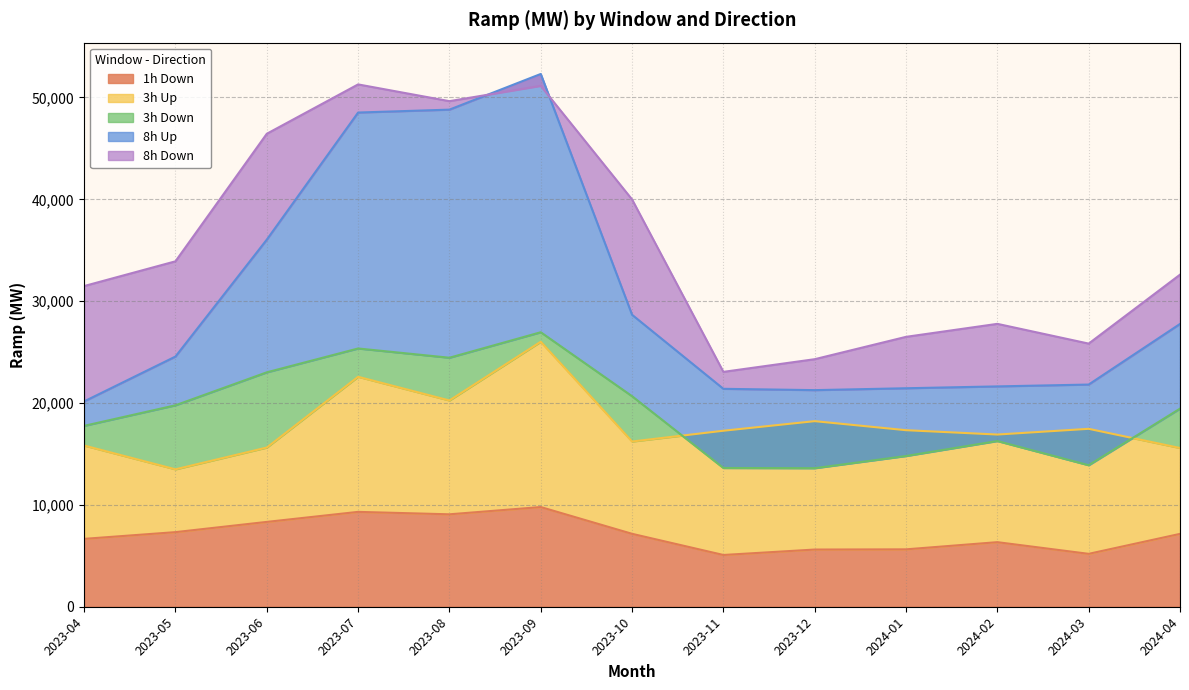

Which series has the largest range (max minus min)?

8h Up